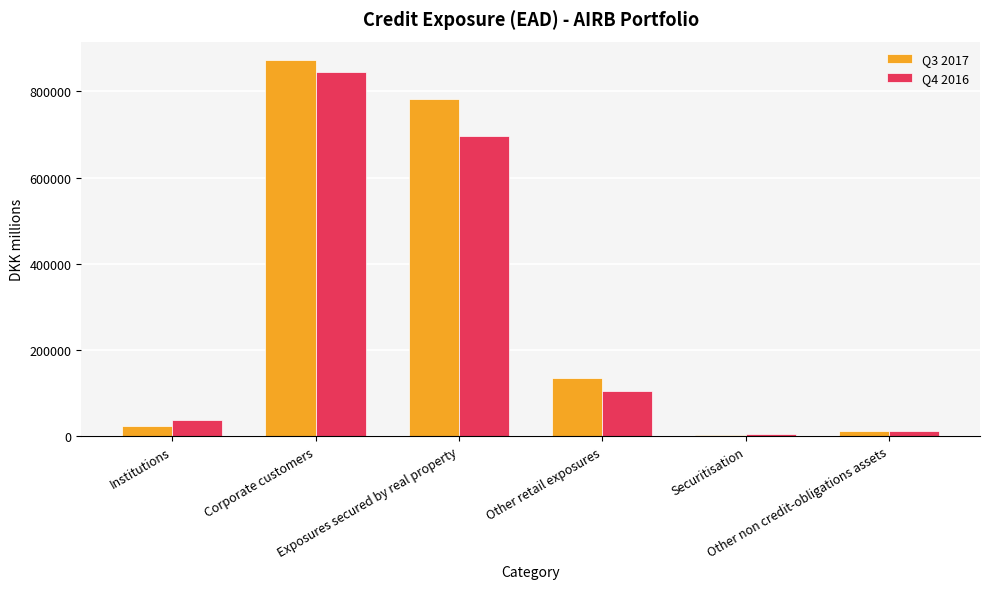

What is the difference between the highest and lowest values at Corporate customers?

26580